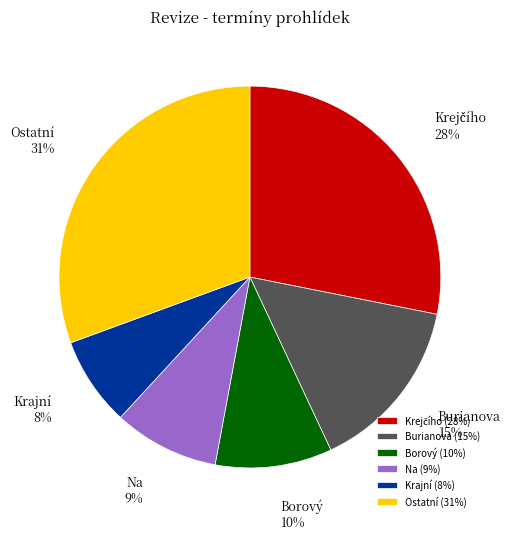

Approximately how many times larger is the value at Na compared to Ostatní?

0.3